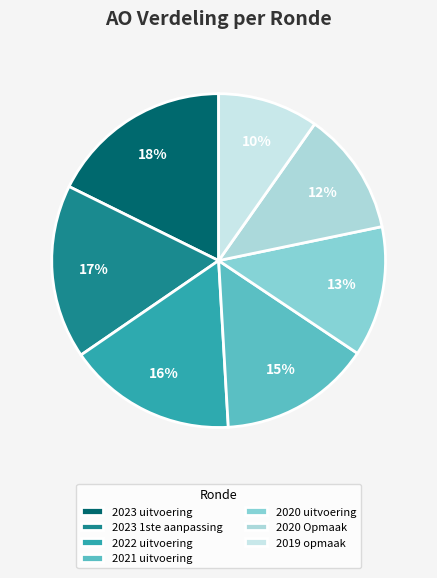

What is the largest slice in the pie chart?

2023 uitvoering